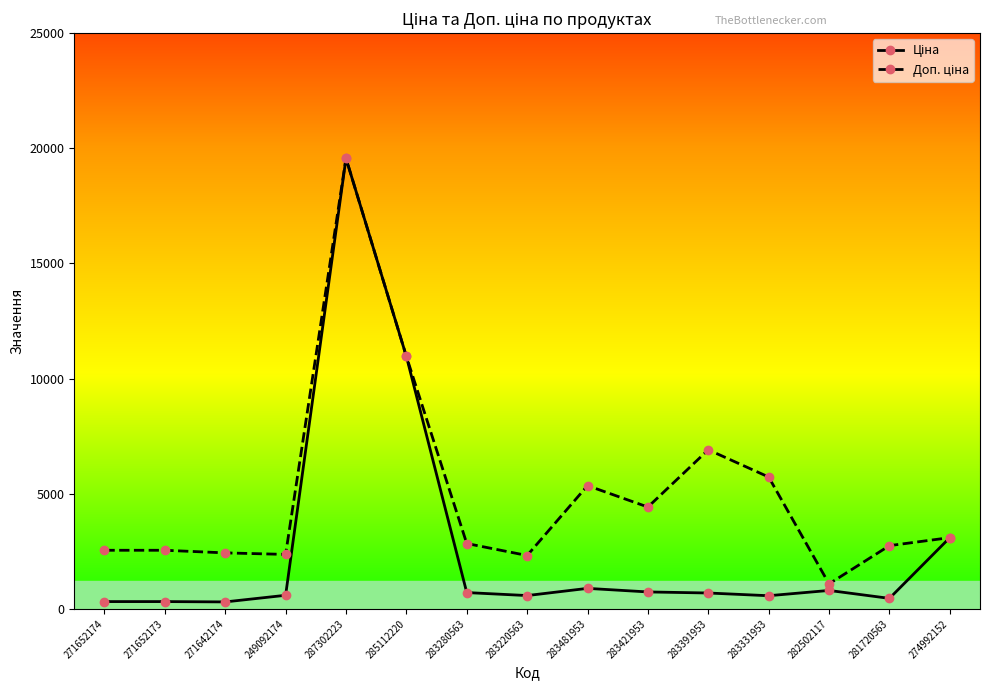

At which category is the sum across all series the highest?

287302223